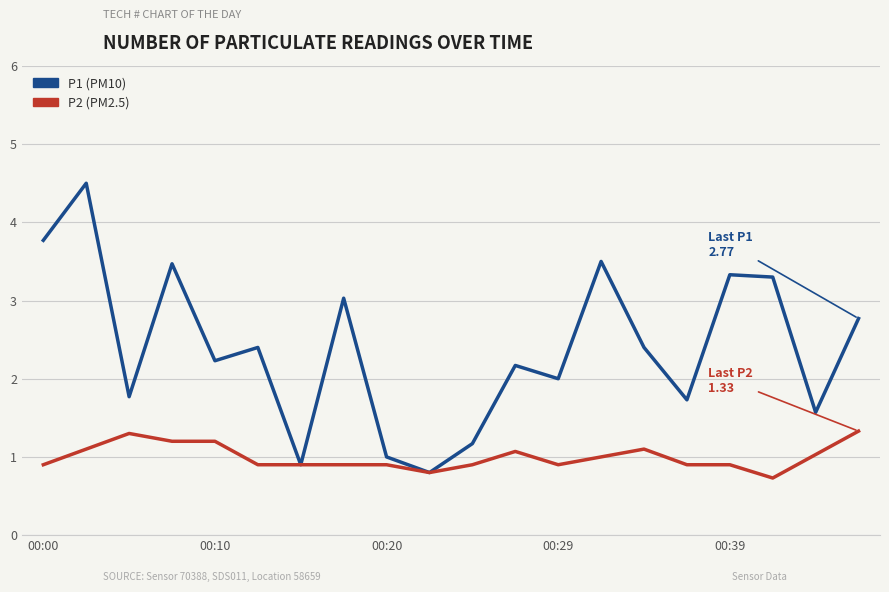

What is the smallest value displayed?

0.7